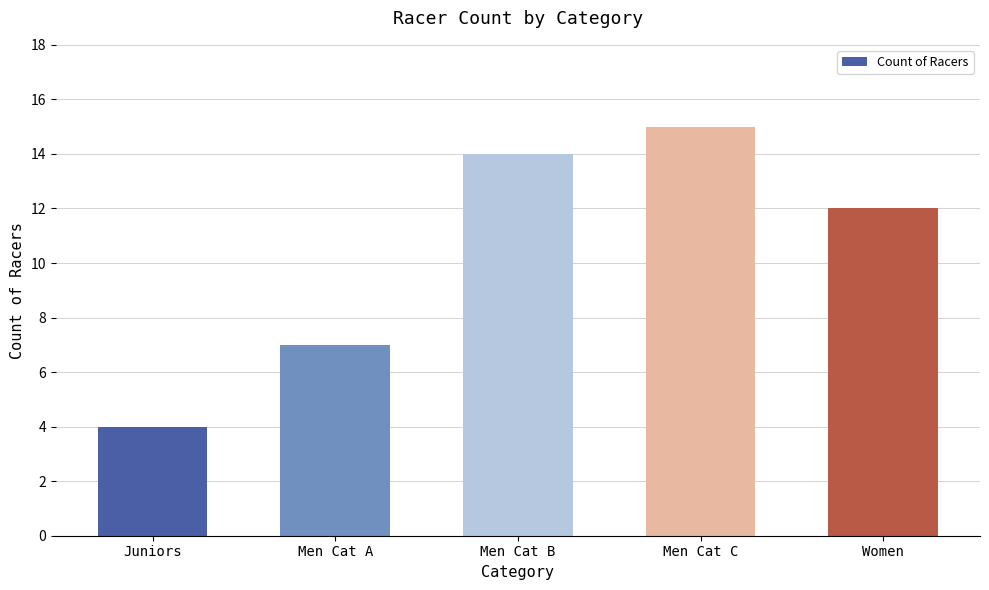

Reading left to right, extract all data points from this chart.

4	7	14	15	12